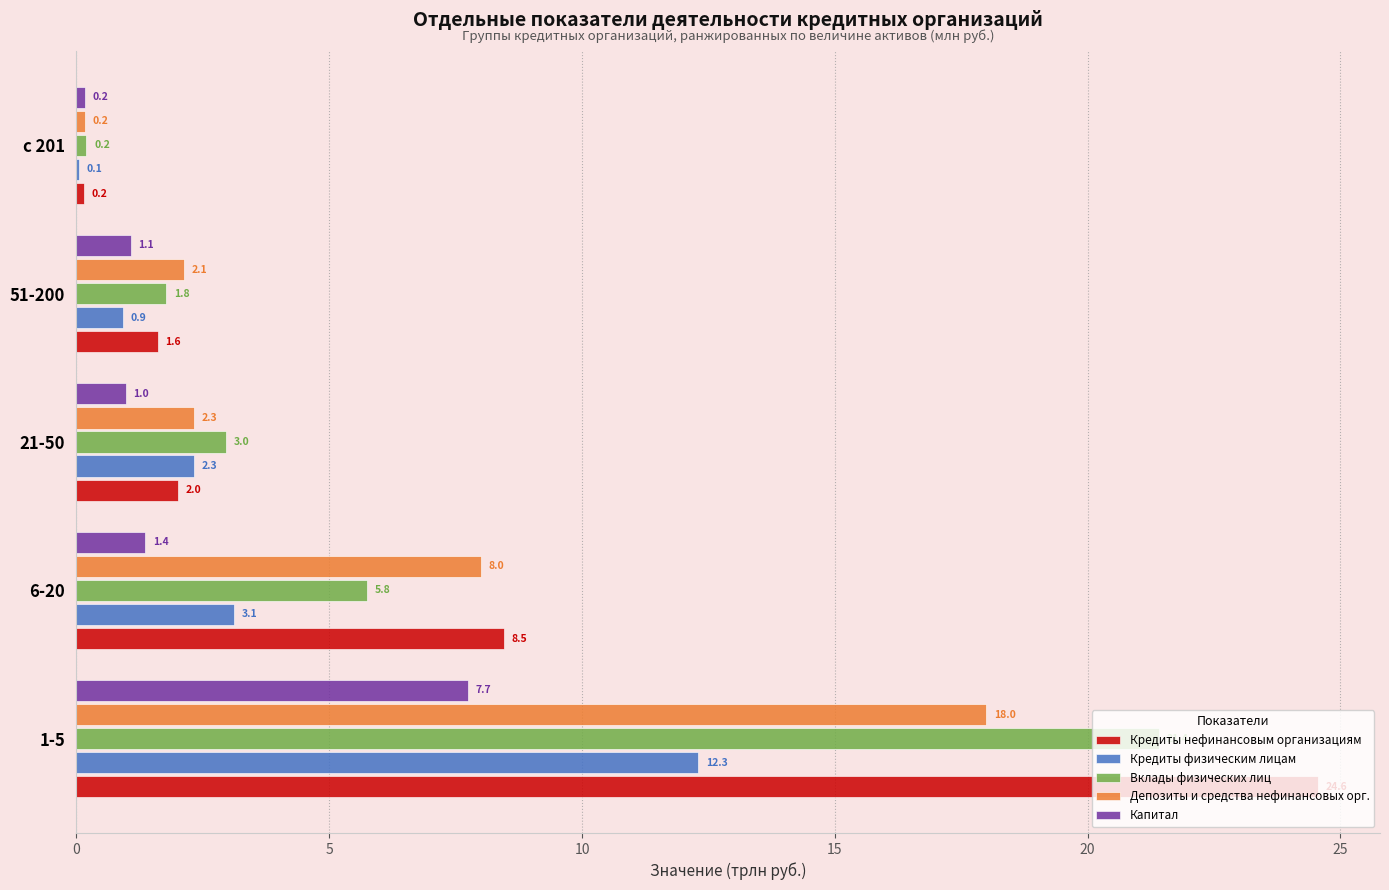

At which label is Кредиты нефинансовым организациям closest to 12?

6-20